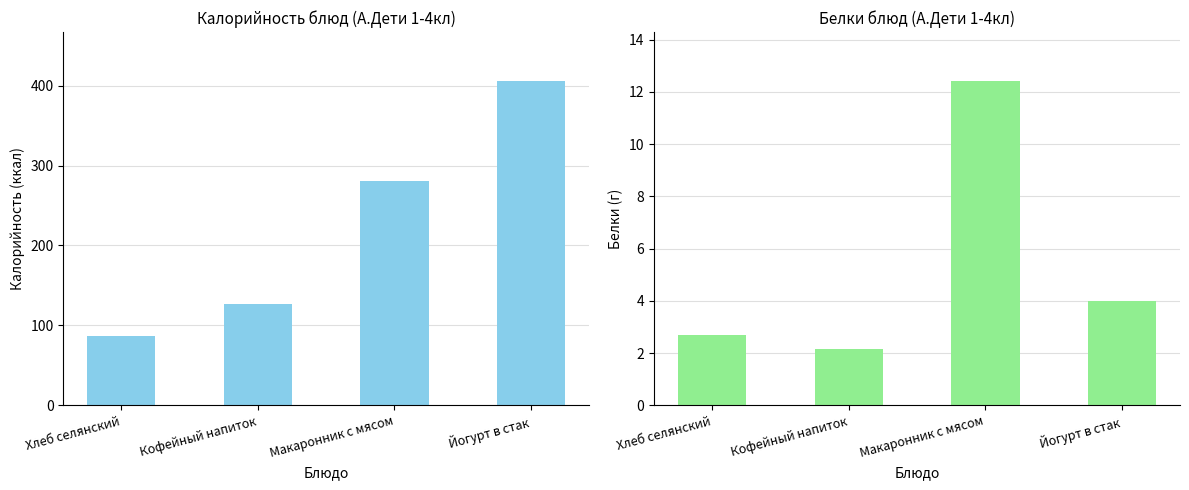

What position from the right is Макаронник с мясом?

2